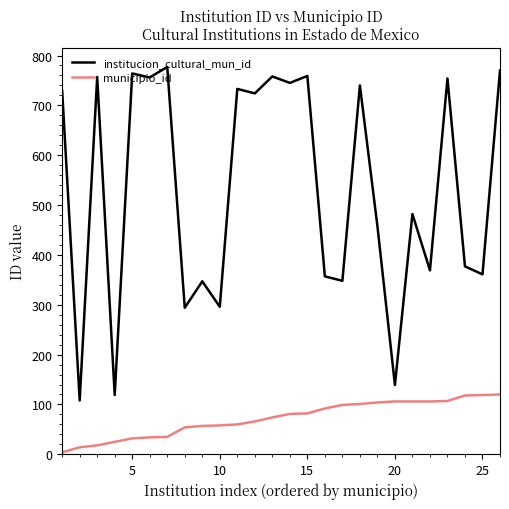

Which series has the largest total across all categories?

institucion_cultural_mun_id